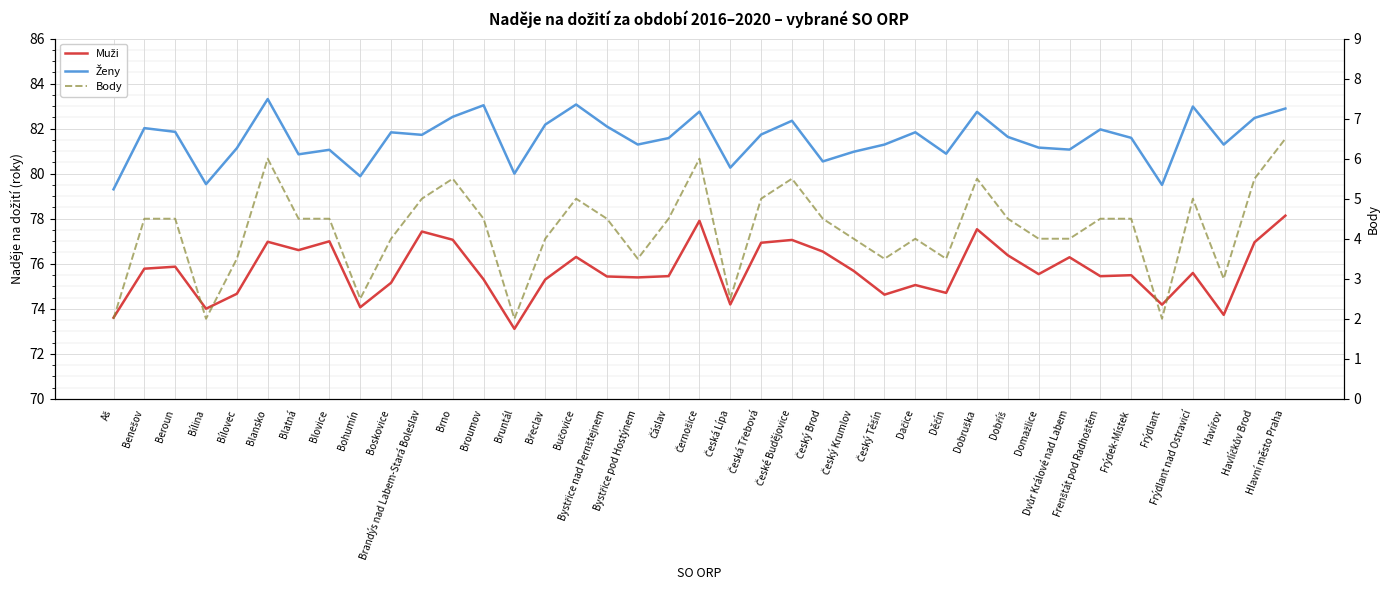

Which series changed the most between Blansko and Blatná?

Ženy